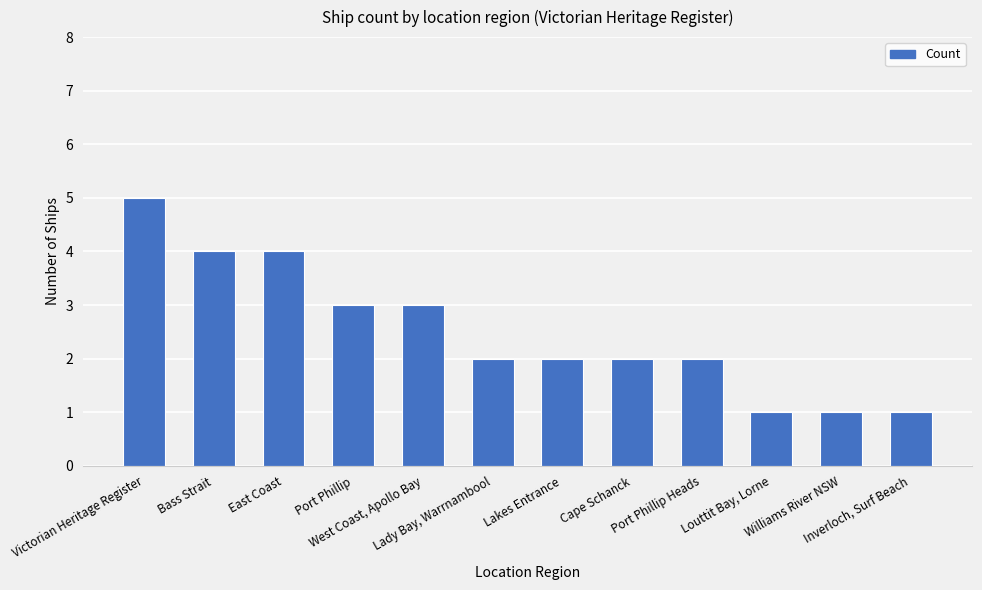

What is the maximum value shown in the chart?

5